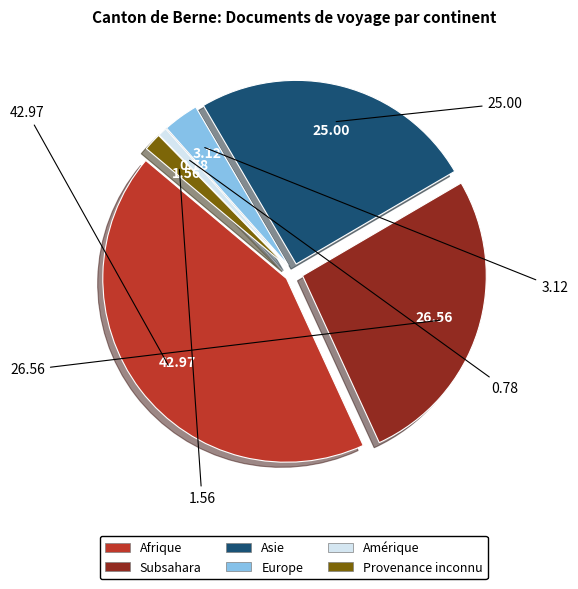

Count the number of slices in the pie.

6